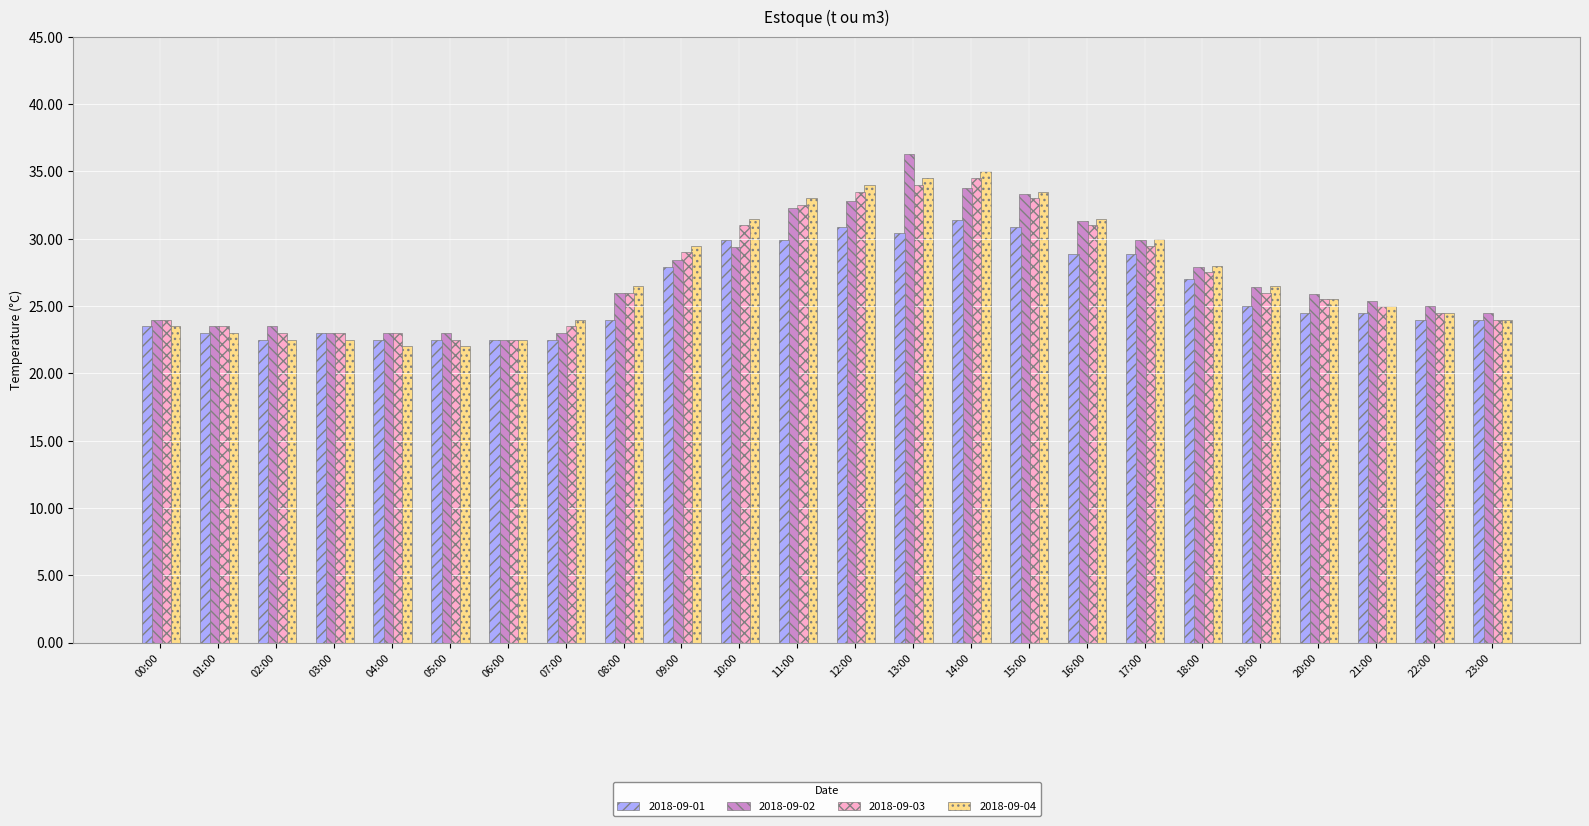

Is the value of 2018-09-02 at 15:00 greater than the value of 2018-09-04 at 06:00?

Yes